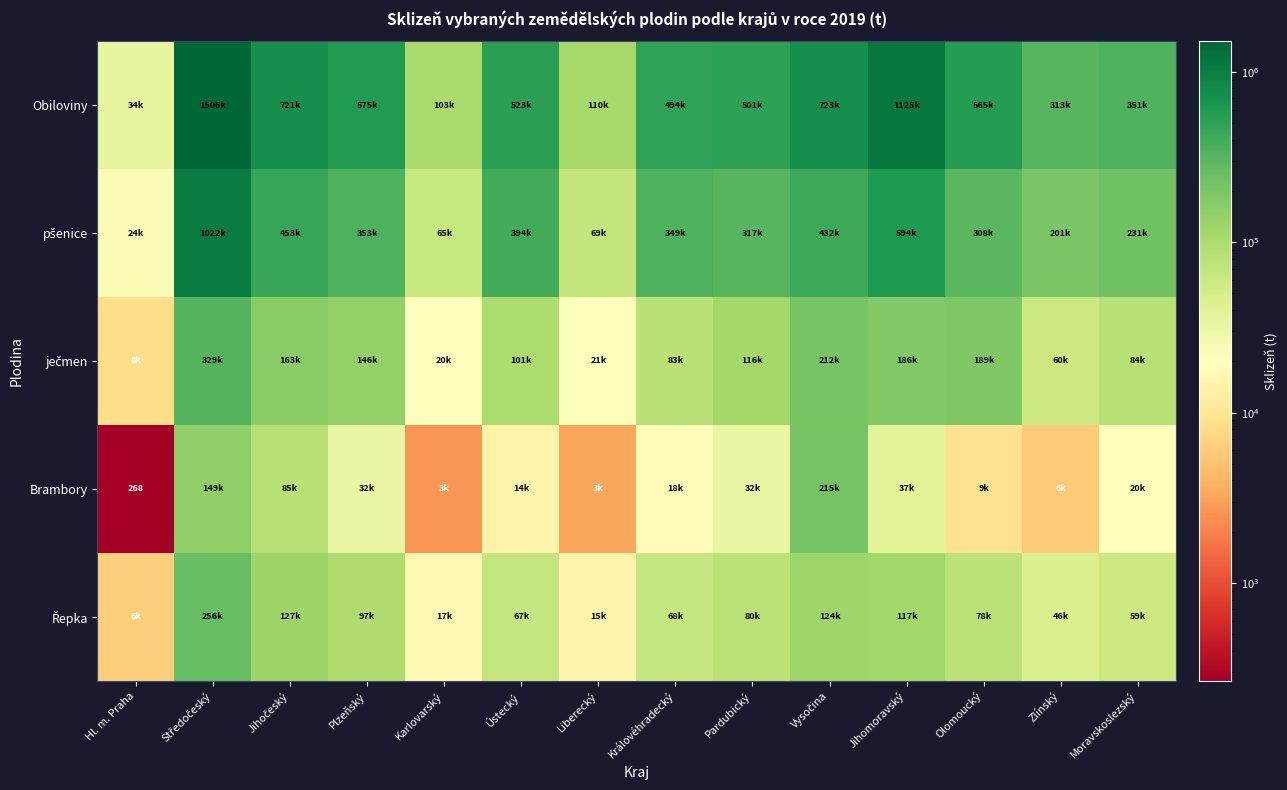

The Řepka series shows 16909.8 at Karlovarský. True or false?

True